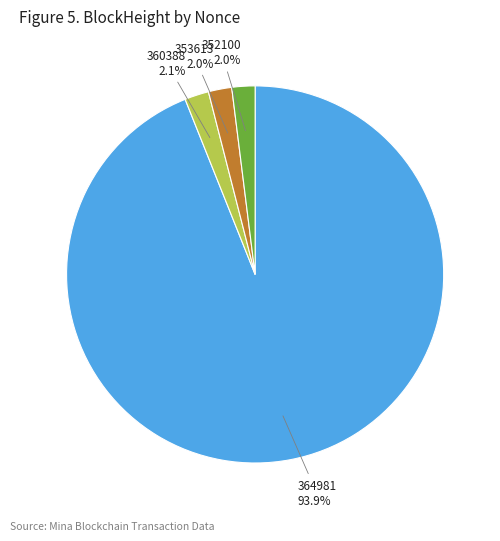

How many slices are in this pie chart?

4